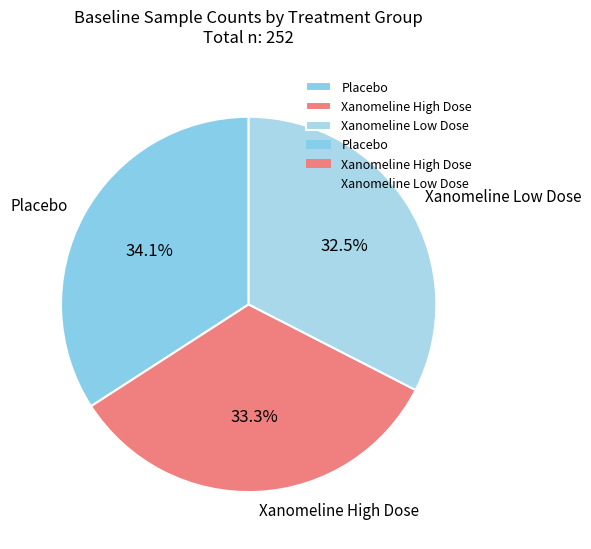

To the nearest percent, what portion does Placebo represent?

34%